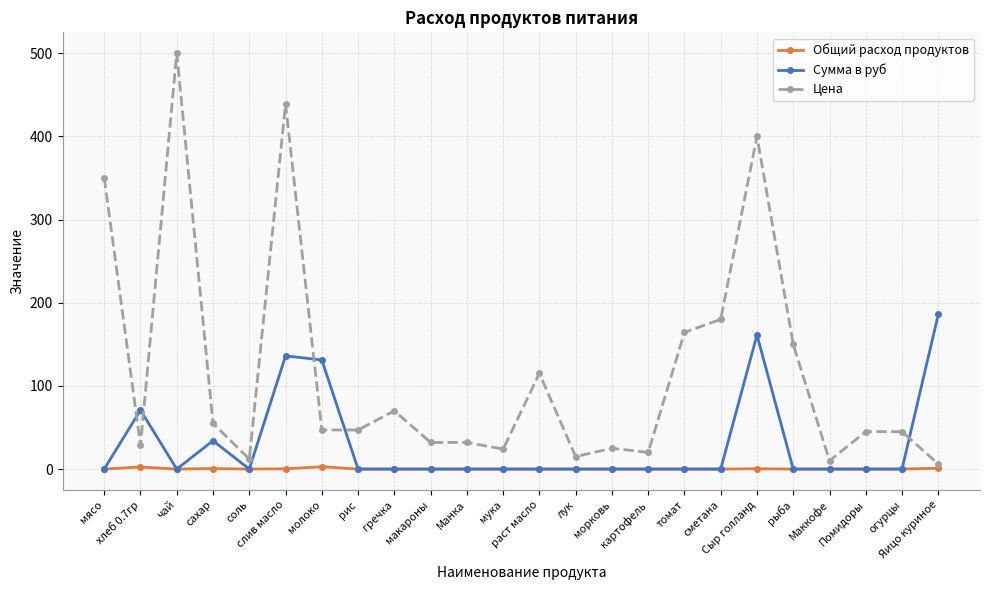

What is the lowest value of the Цена series?

6.0